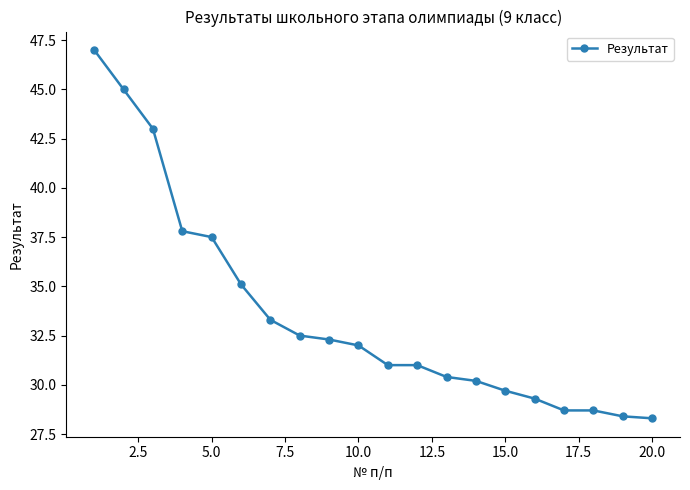

Reading right to left, extract all data points from this chart.

28.3	28.4	28.7	28.7	29.3	29.7	30.2	30.4	31.0	31.0	32.0	32.3	32.5	33.3	35.1	37.5	37.8	43.0	45.0	47.0